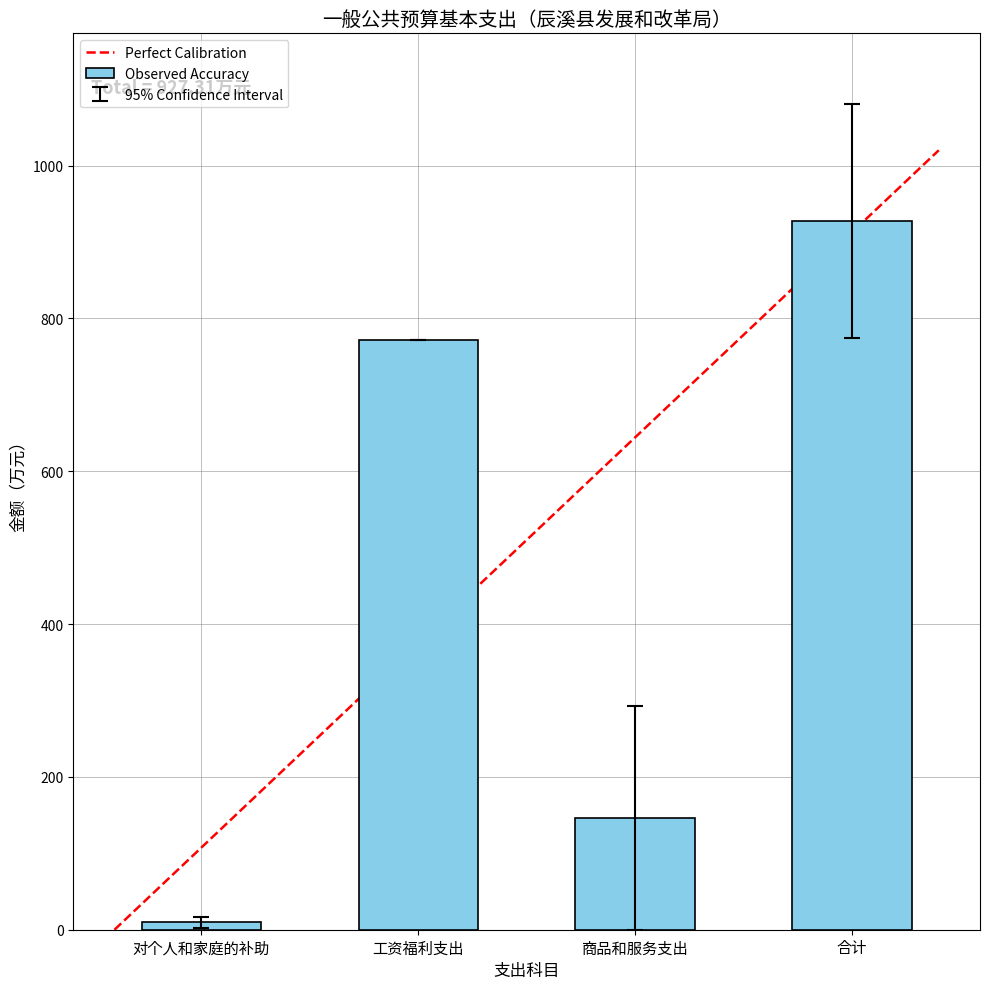

What is the maximum value shown in the chart?

927.3